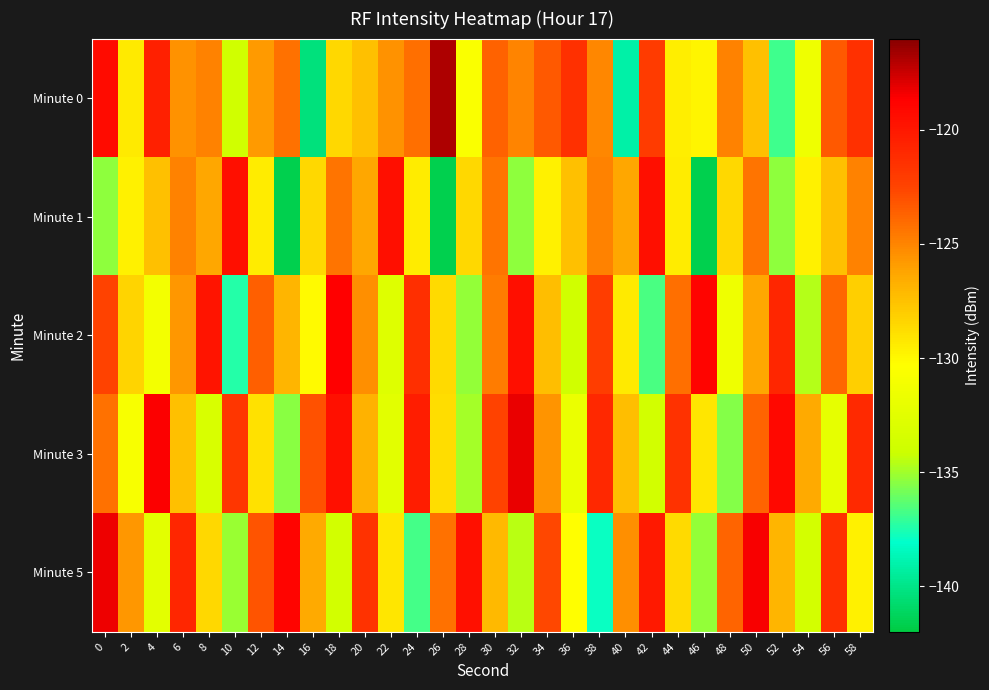

At how many categories does at least one series exceed -120?

14